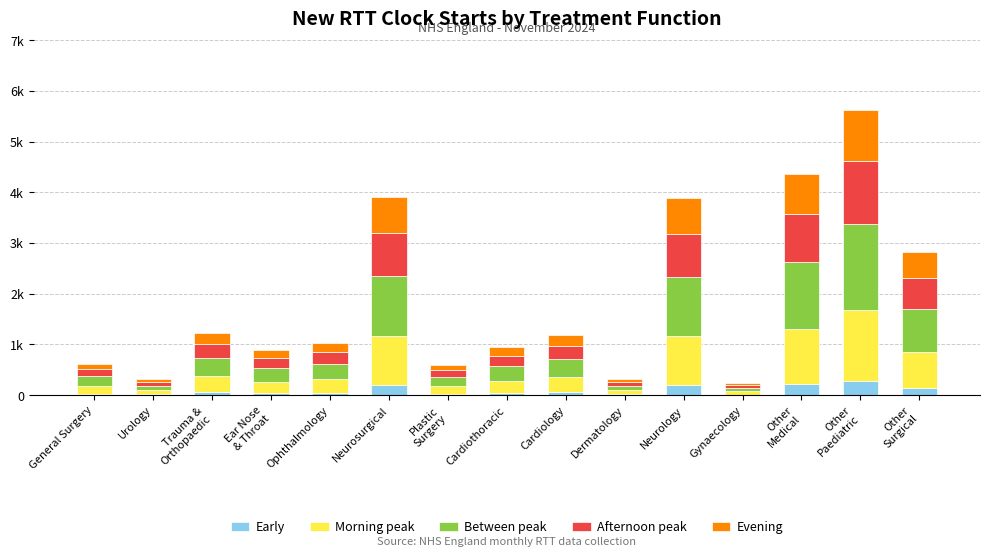

What is the label of the 15th bar from the right?

General Surgery